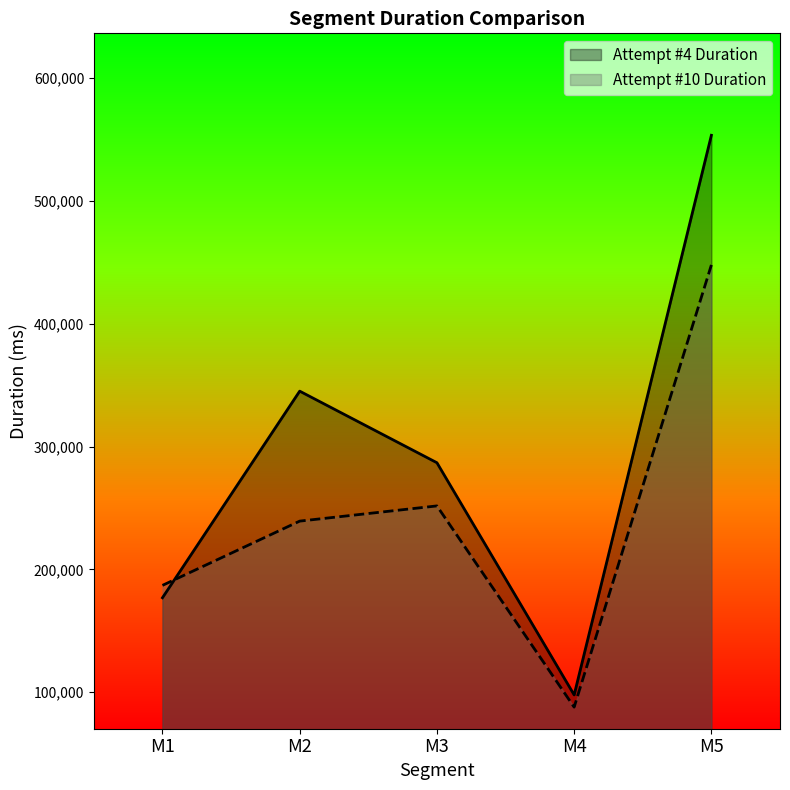

Which category has the lowest value in the Attempt #10 Duration series?

M4